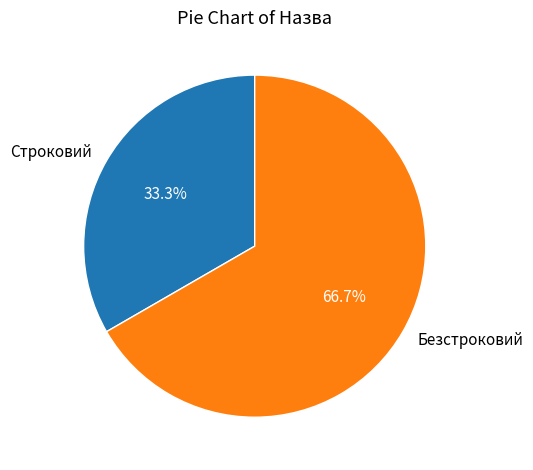

To the nearest percent, what percentage of the pie is Безстроковий?

67%